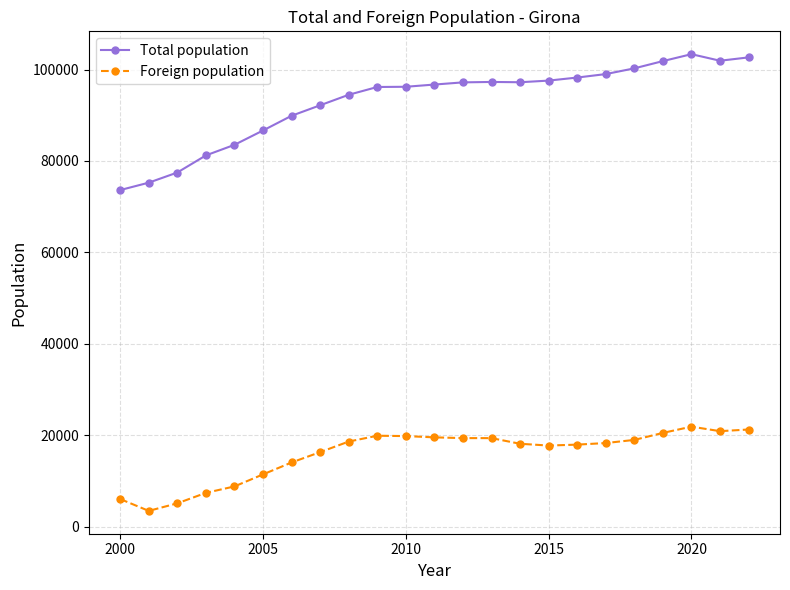

What is the difference between the second highest and minimum values in the Total population series?

29029